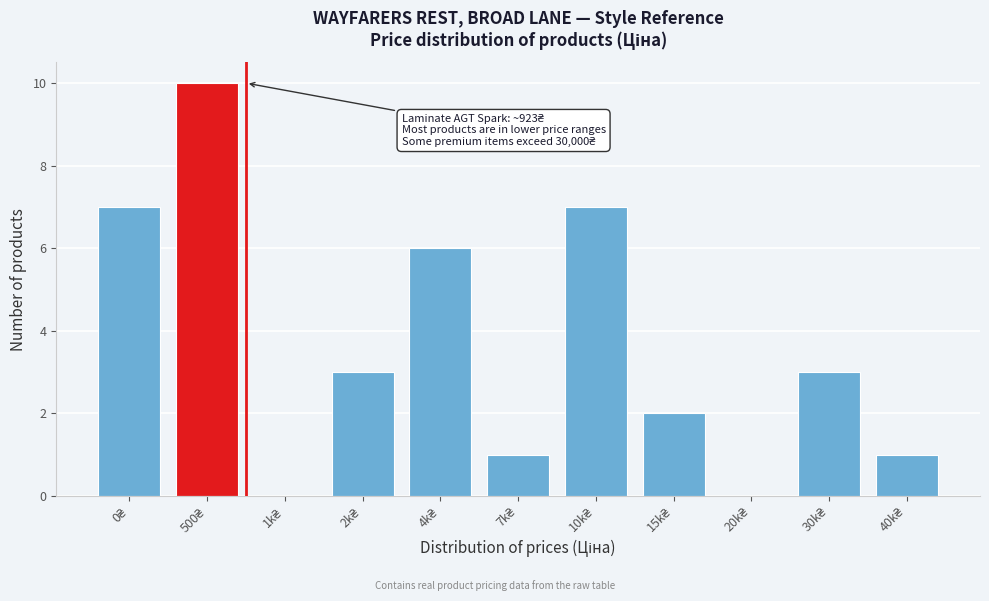

What is the sum of all values?

40